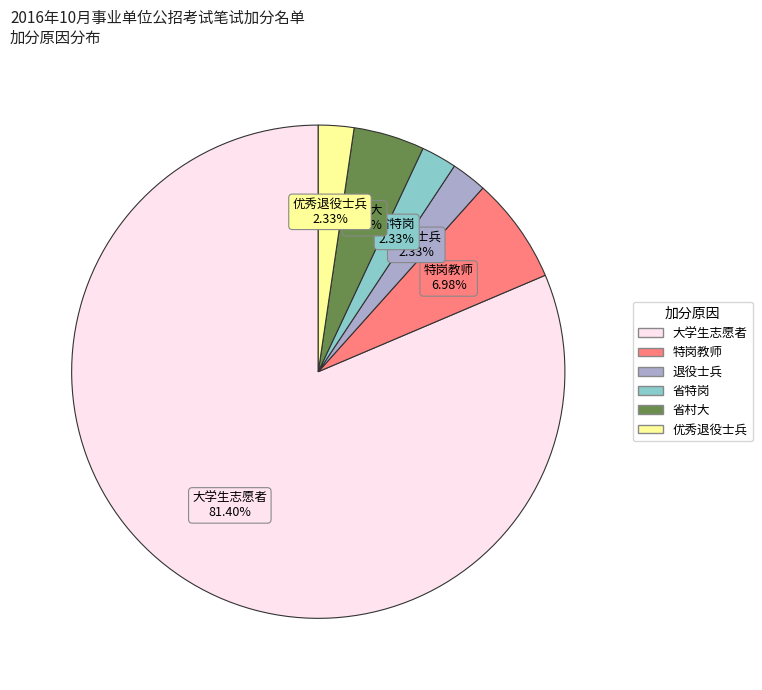

To the nearest percent, what is the average slice percentage?

17%